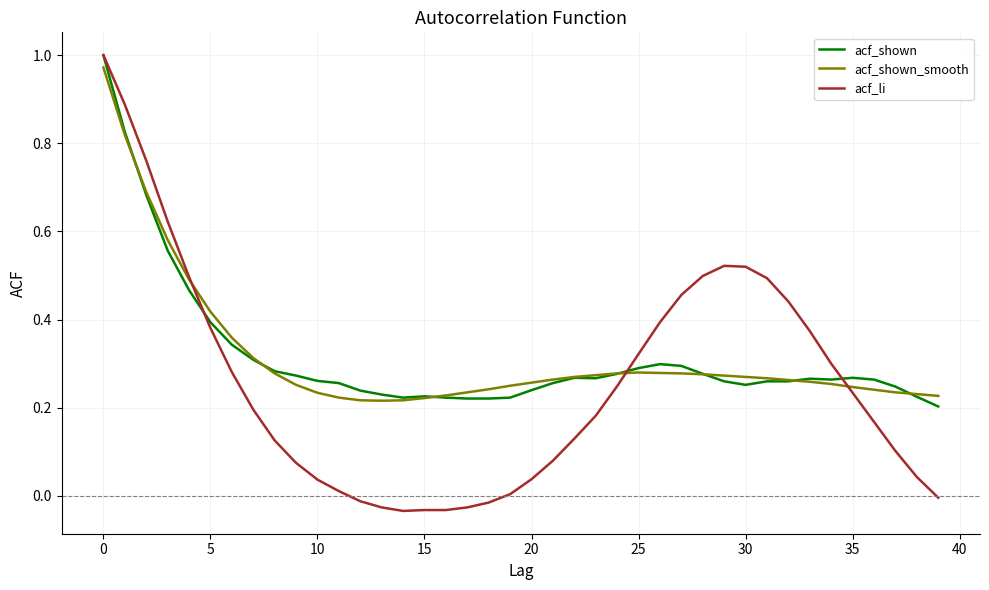

Which series has the widest spread of values?

acf_li